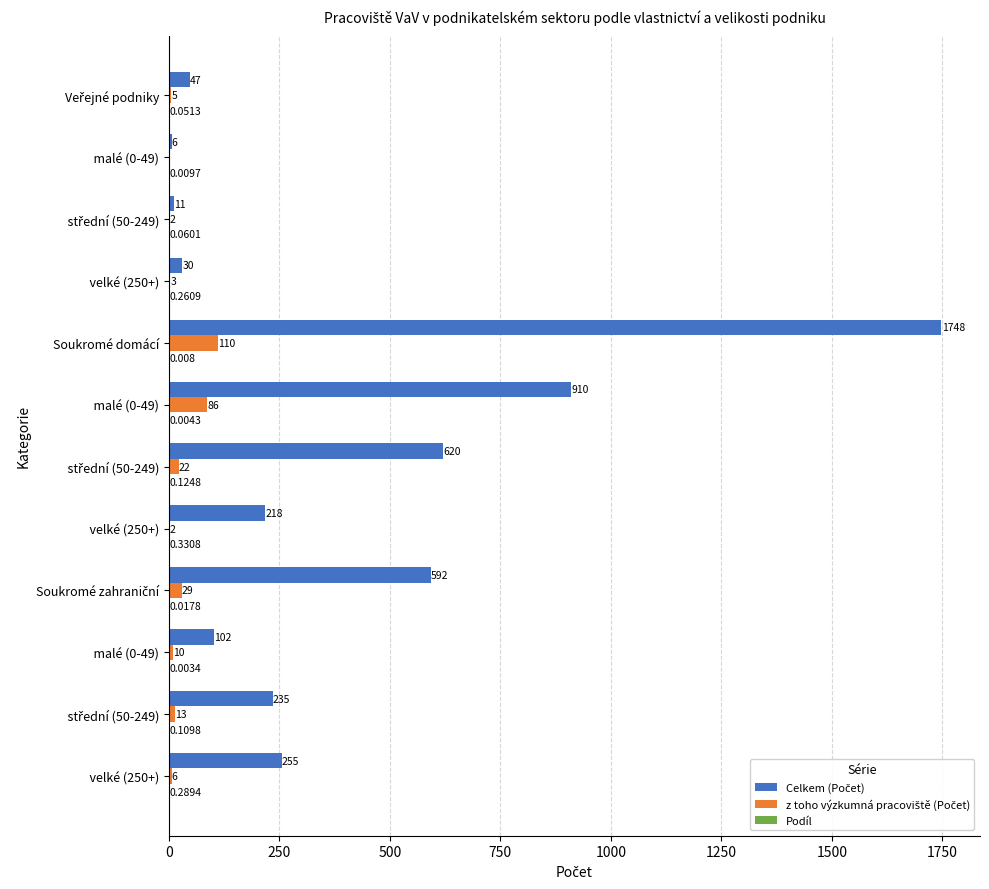

Count the number of data series in this chart.

3